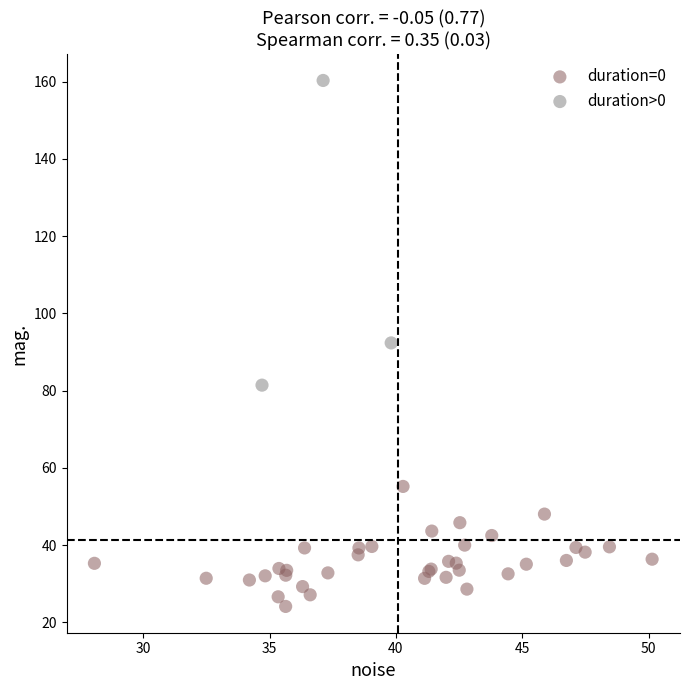

Which series has the widest spread of Y values?

duration>0